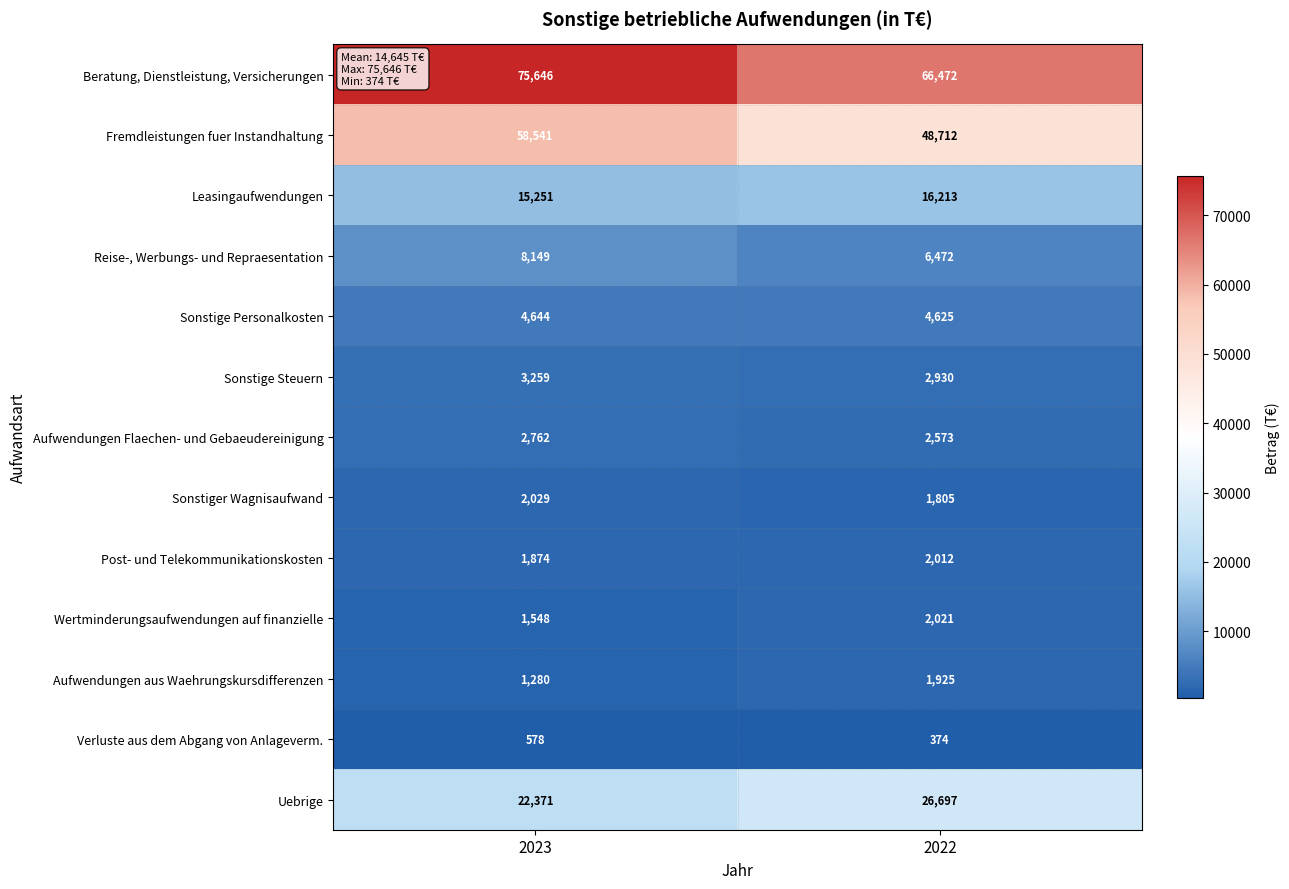

What is the maximum value shown in the chart?

75646